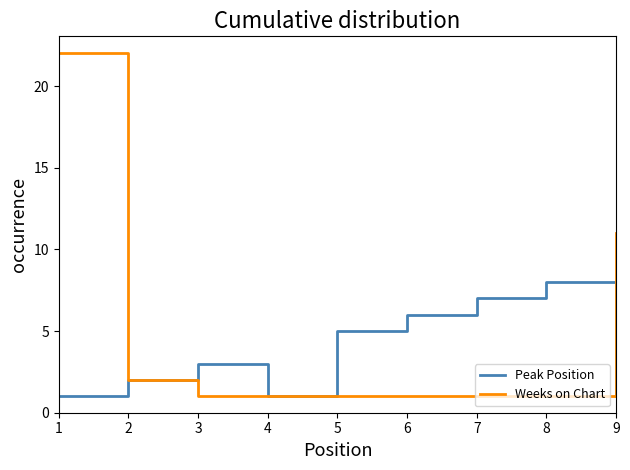

Which category has the highest value in the Peak Position series?

8